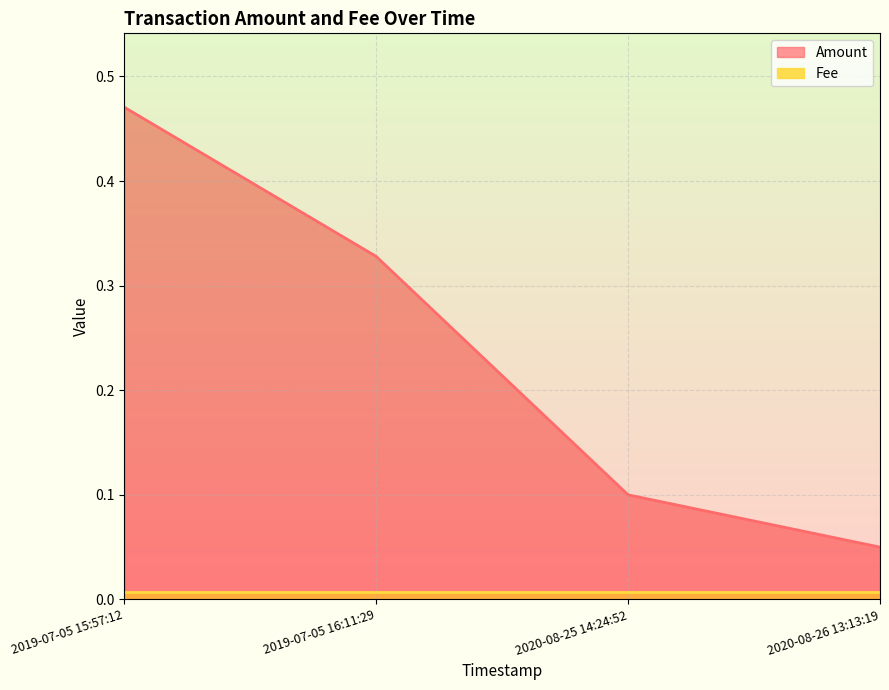

What is the change in value from 2019-07-05 15:57:12 to 2019-07-05 16:11:29?

-0.1